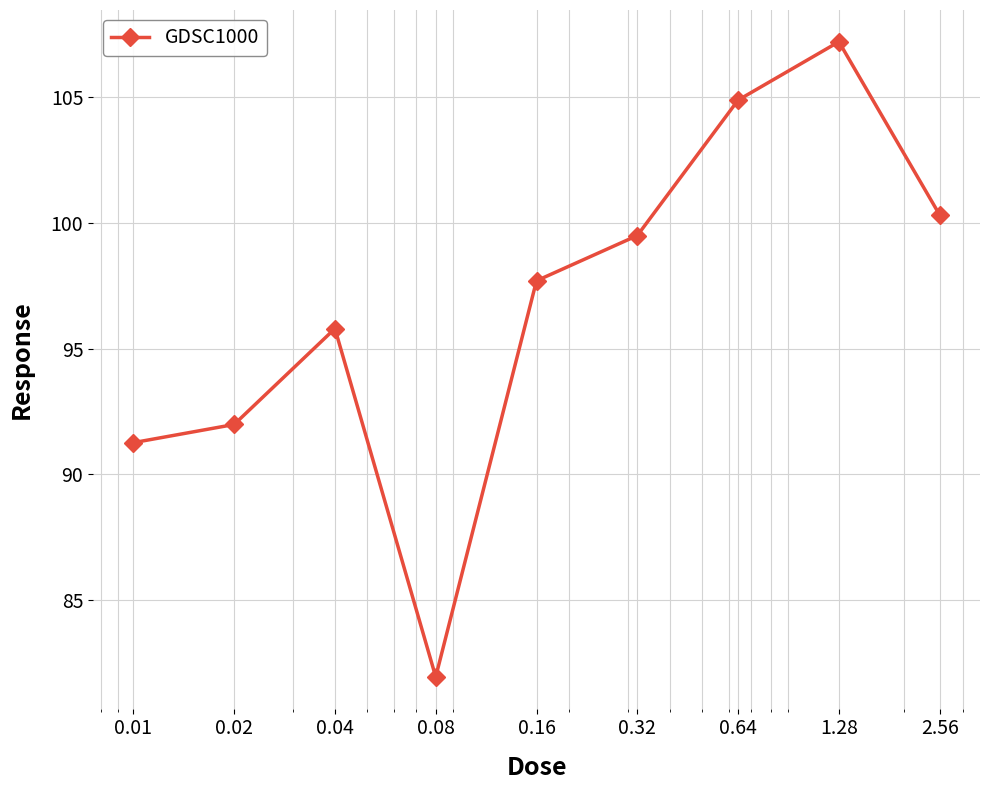

Reading left to right, list all the values displayed in this chart.

91.3	92.0	95.8	82.0	97.7	99.5	104.9	107.2	100.3